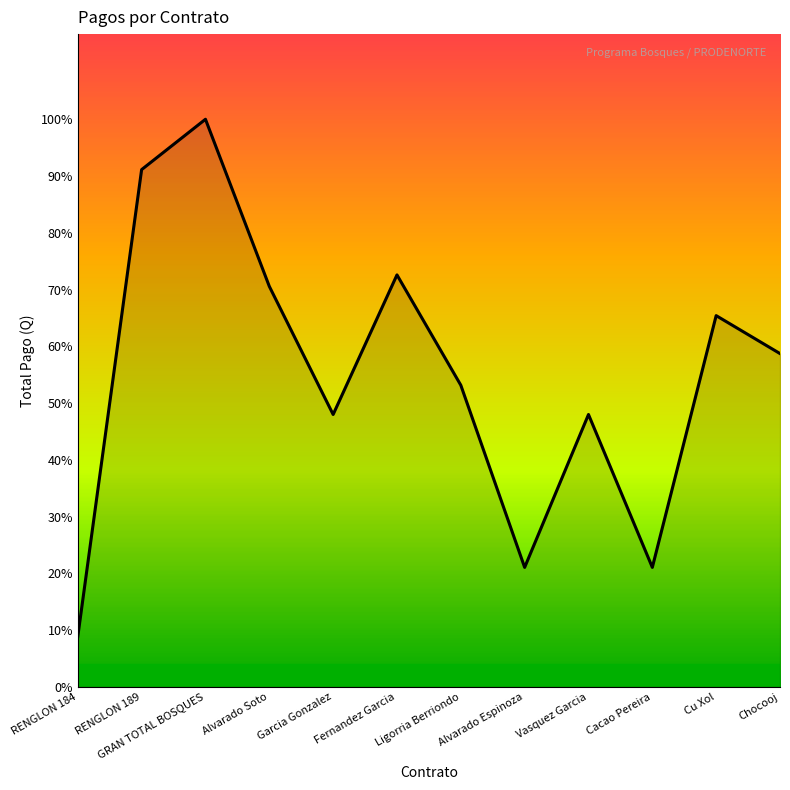

What is the difference between the maximum and second lowest values?

97900